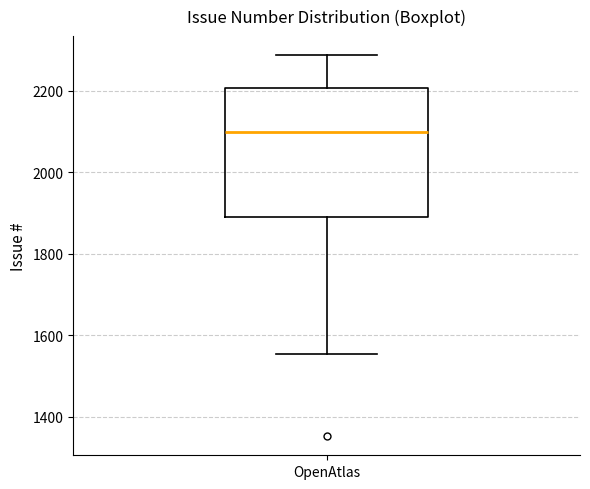

Transcribe this box plot: give where the median line is, the range the box spans, and where the two whiskers end, as read against the y-axis. The values are not printed on the chart, so give them approximately, as read against the axis.

median 2100, box 1900 to 2200, whiskers 1560 to 2280